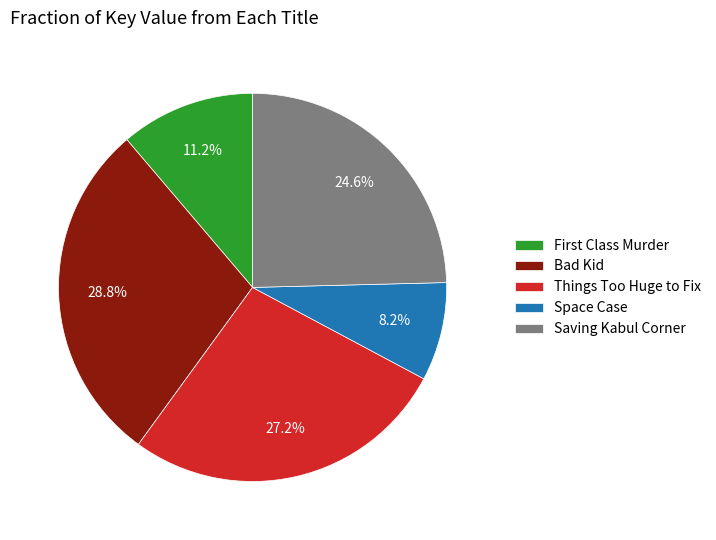

What percentage is NOT represented by Saving Kabul Corner?

75.4%